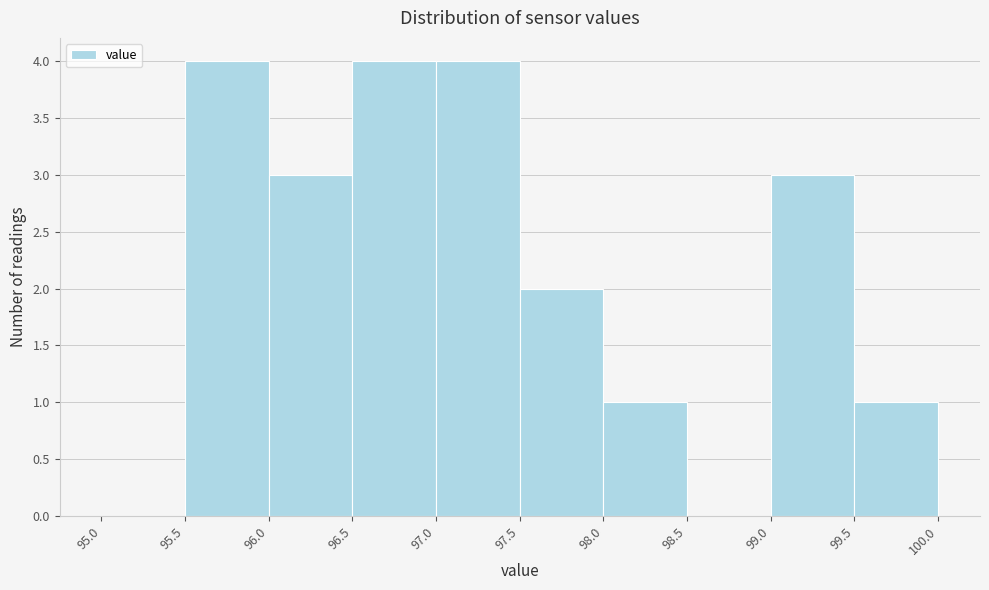

How tall is the bar that spans 97.5 to 98.0 on the x-axis? The values are not printed on the chart, so give them approximately, as read against the axis.

2